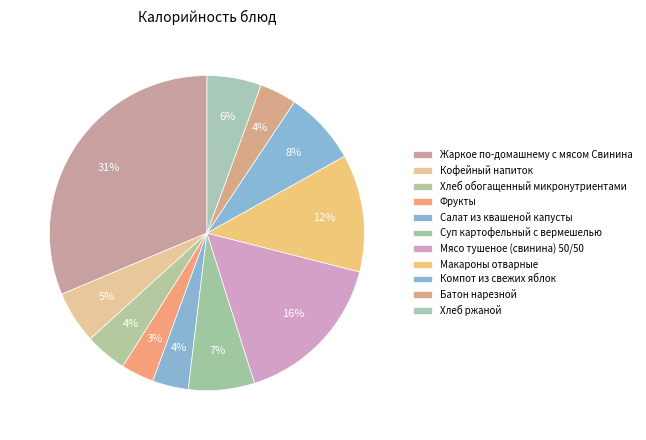

To the nearest percent, what percentage of the pie is Салат из квашеной капусты?

4%